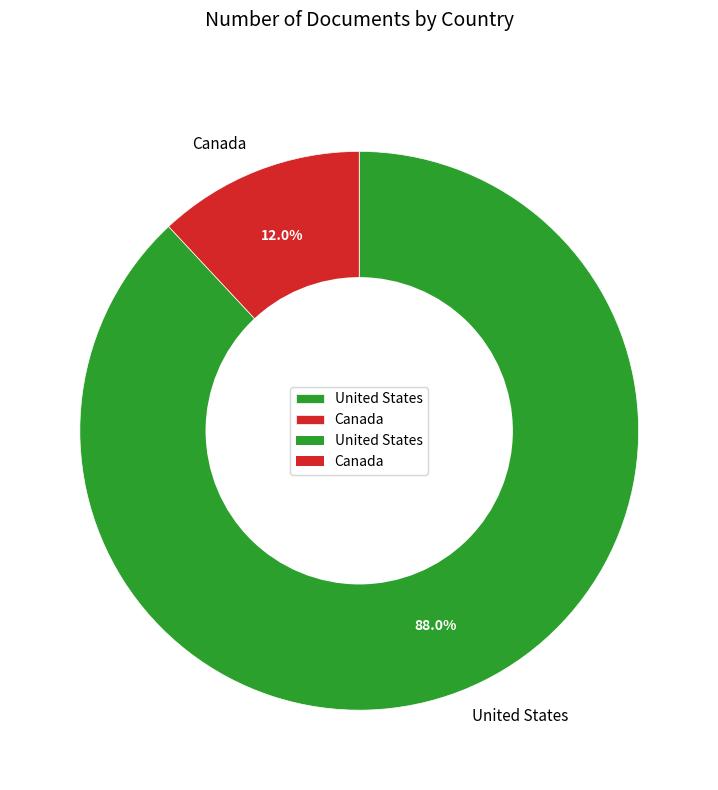

Which has a higher value, Canada or United States?

United States